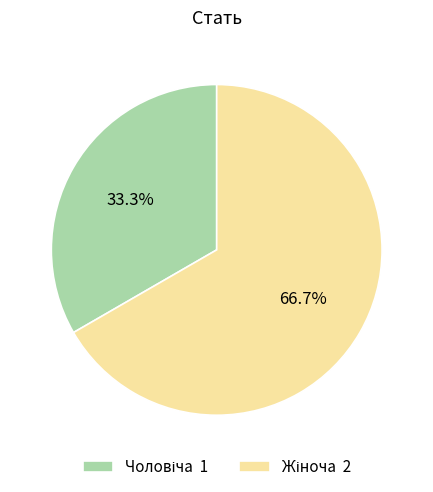

Does any single category account for the majority?

Yes